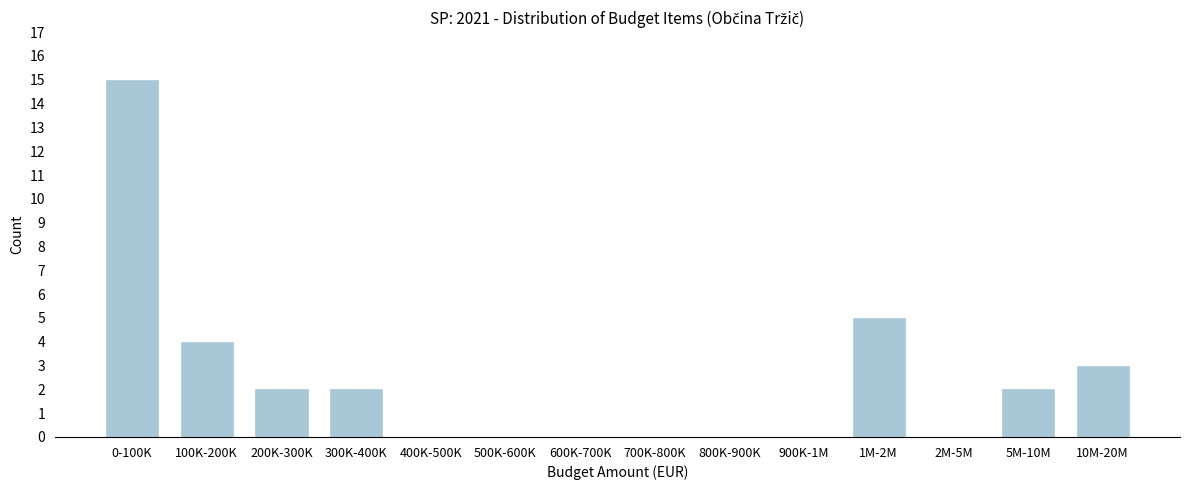

Reading right to left, what are all the values shown in this chart?

10M-20M=3	5M-10M=2	2M-5M=0	1M-2M=5	900K-1M=0	800K-900K=0	700K-800K=0	600K-700K=0	500K-600K=0	400K-500K=0	300K-400K=2	200K-300K=2	100K-200K=4	0-100K=15